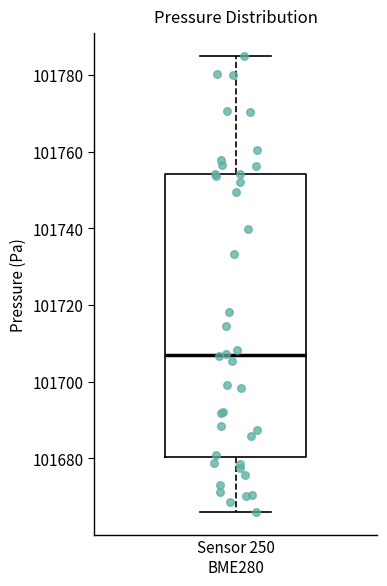

Read this box plot against the y-axis: the position of the median line, the range covered by the box, and the ends of both whiskers. The values are not printed on the chart, so give them approximately, as read against the axis.

median 101706, box 101680 to 101754, whiskers 101666 to 101784